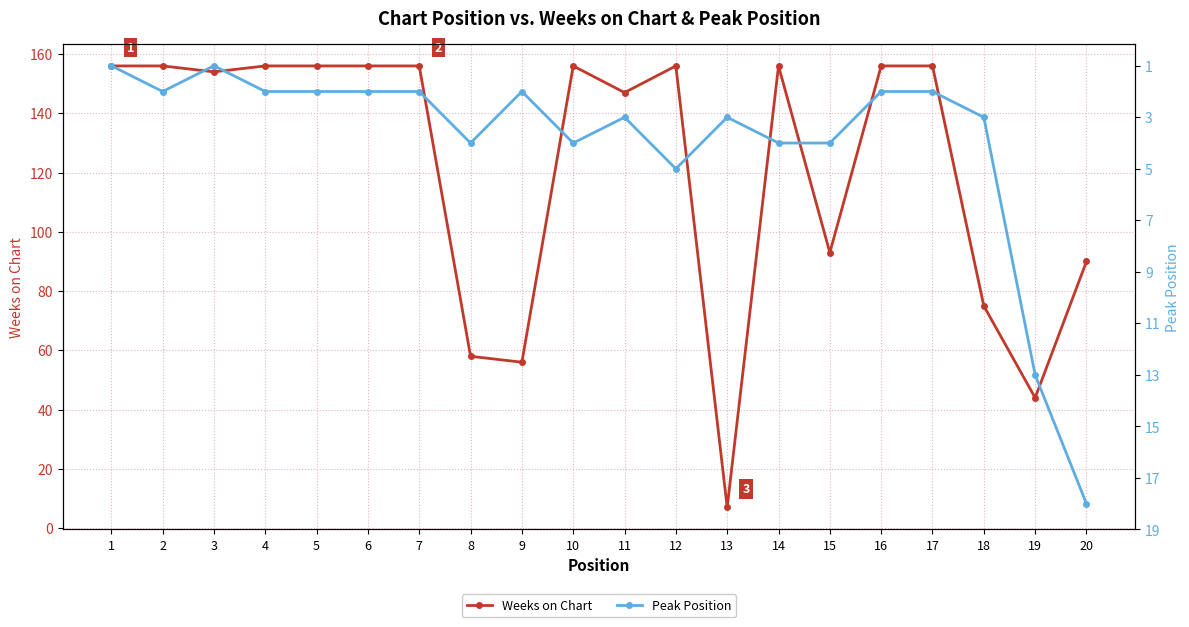

What are all the series names shown in the legend?

Weeks on Chart, Peak Position